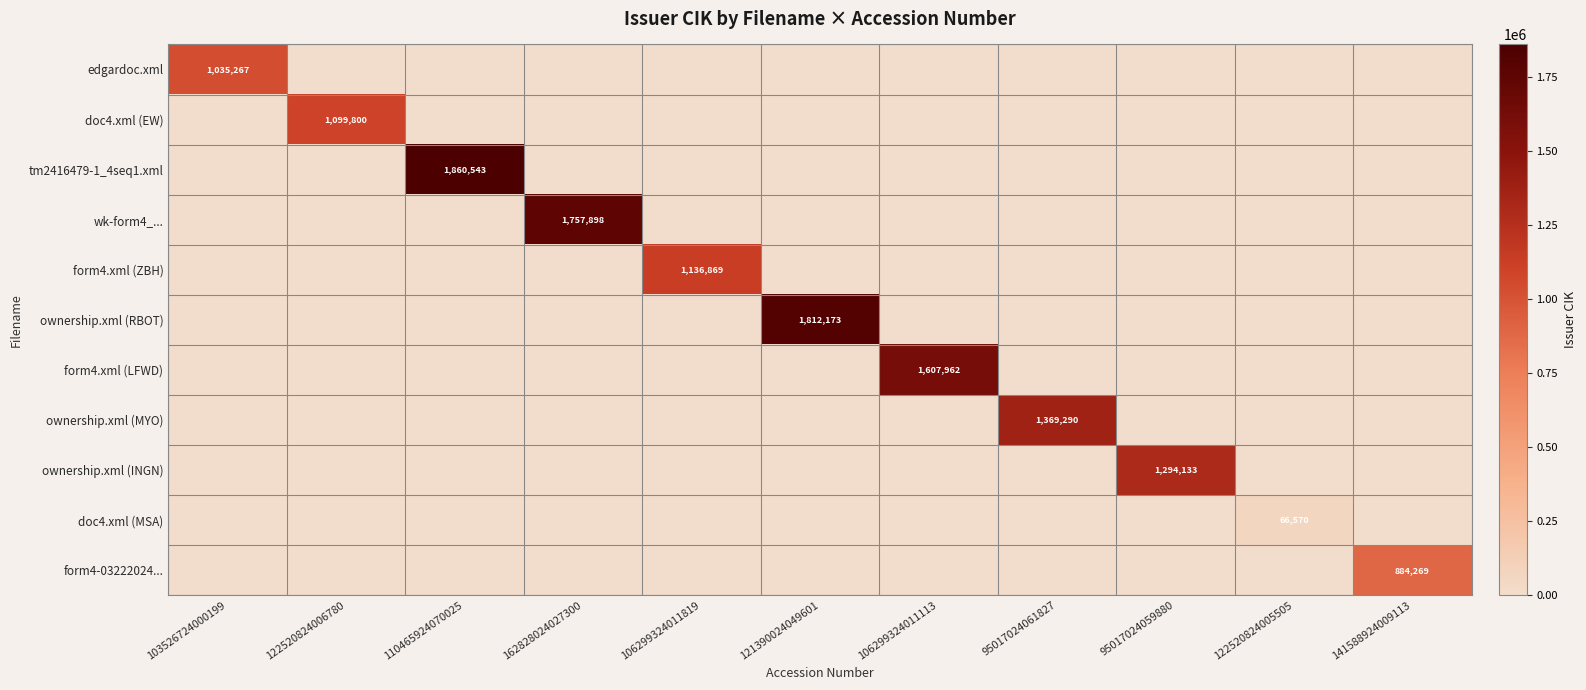

List the series in order of their peak value, lowest first.

doc4.xml (MSA), form4-03222024..., edgardoc.xml, doc4.xml (EW), form4.xml (ZBH), ownership.xml (INGN), ownership.xml (MYO), form4.xml (LFWD), wk-form4_..., ownership.xml (RBOT), tm2416479-1_4seq1.xml